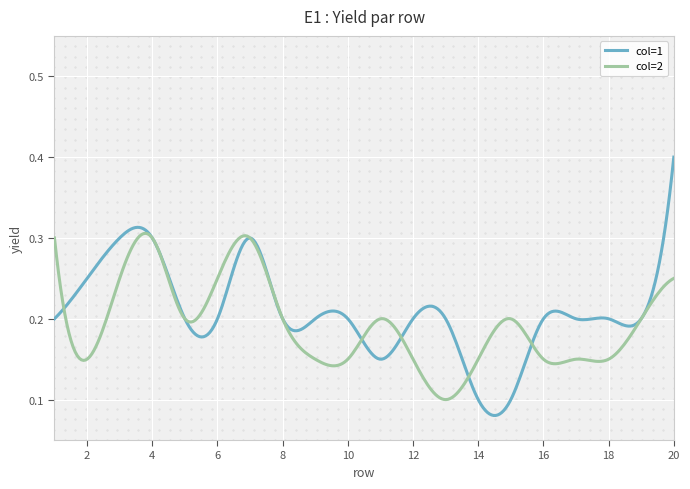

What is the spread (max minus min) of values at 10?

0.1